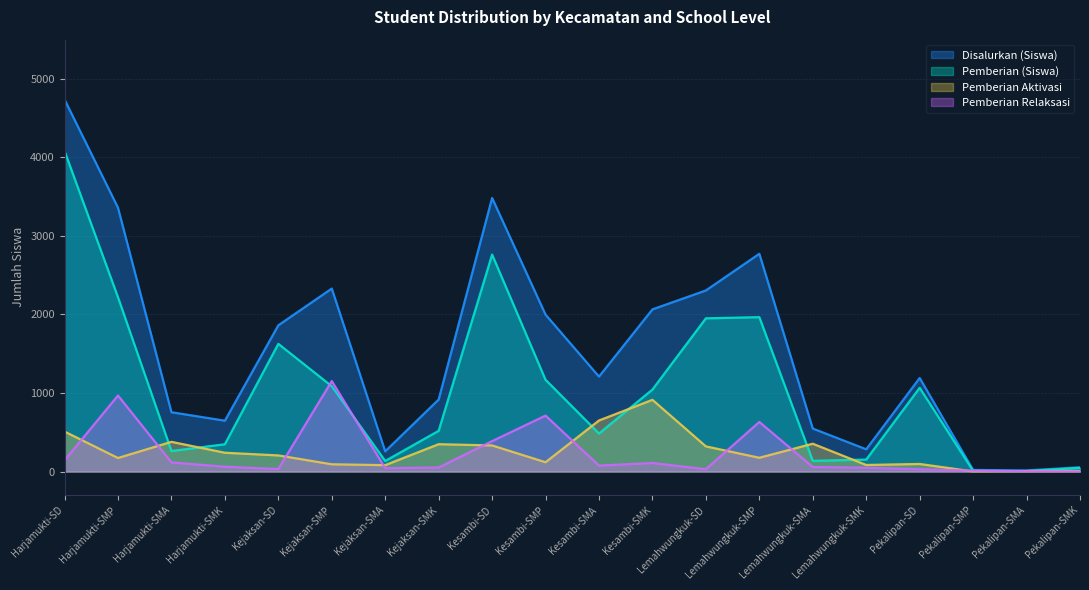

True or false: Disalurkan (Siswa) and Pemberian Aktivasi cross at least once.

False